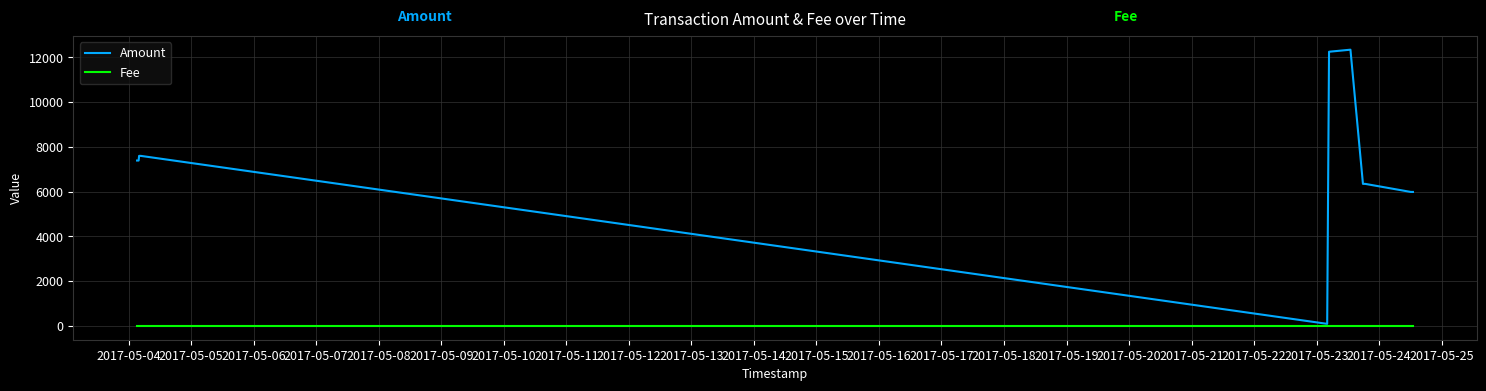

What is the maximum value shown in the chart?

12345.3